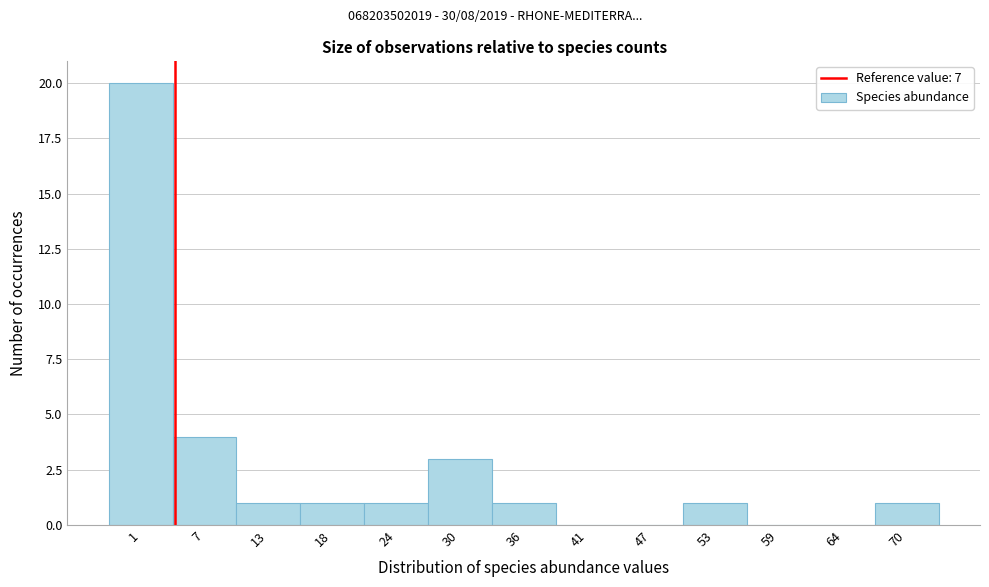

Reading left to right, extract all data points from this chart.

1=20	7=4	13=1	18=1	24=1	30=3	36=1	41=0	47=0	53=1	59=0	64=0	70=1